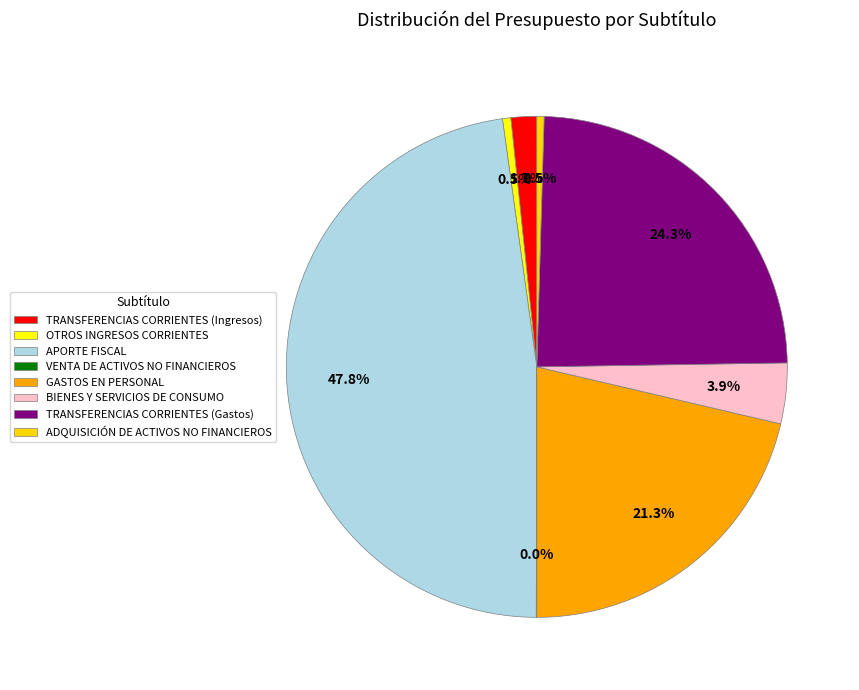

To the nearest percent, what percentage of the pie is OTROS INGRESOS CORRIENTES?

1%